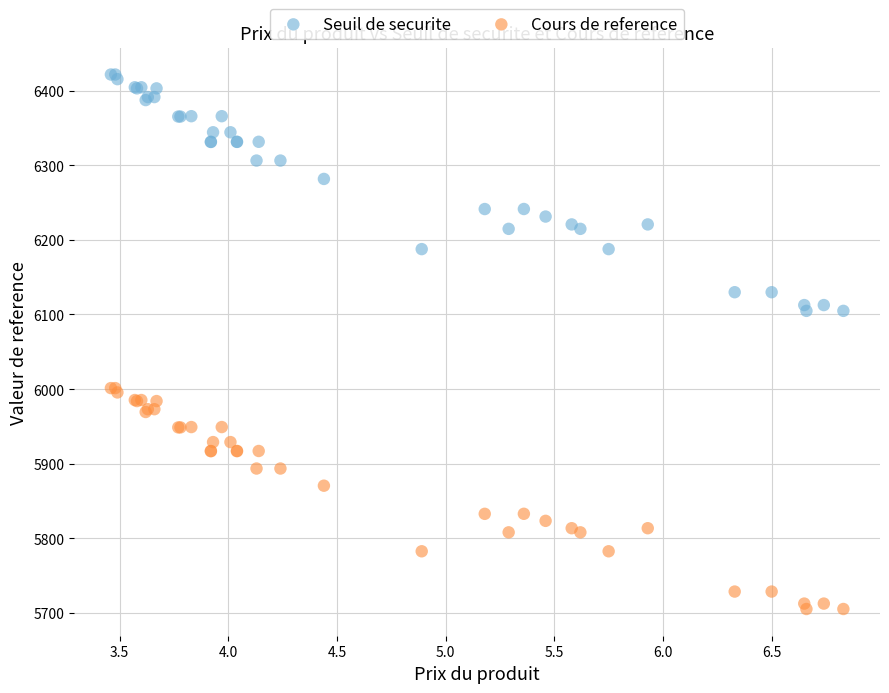

What are all the series names shown in the legend?

Seuil de securite, Cours de reference